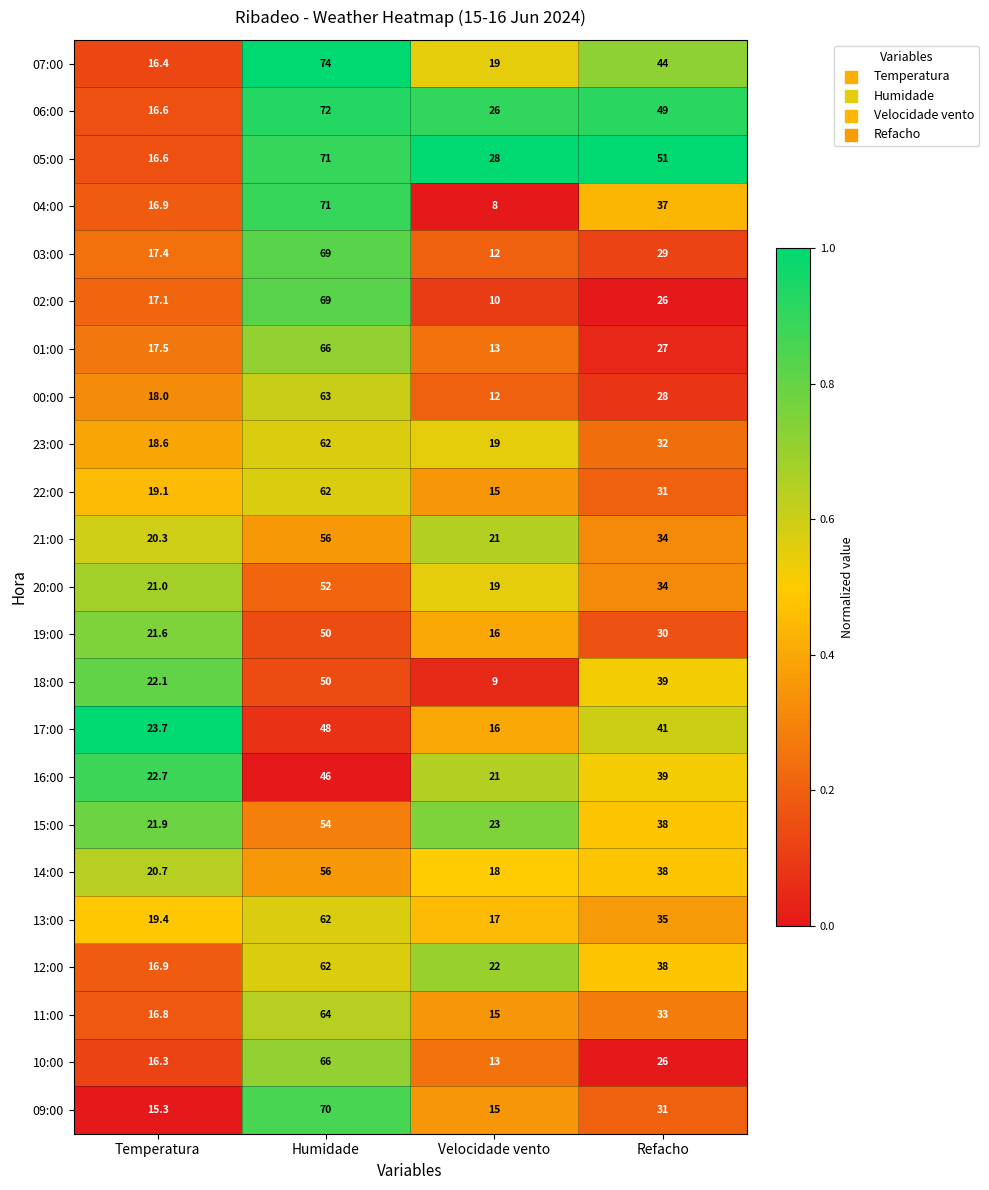

What is the average value of the 19:00 series?

29.4